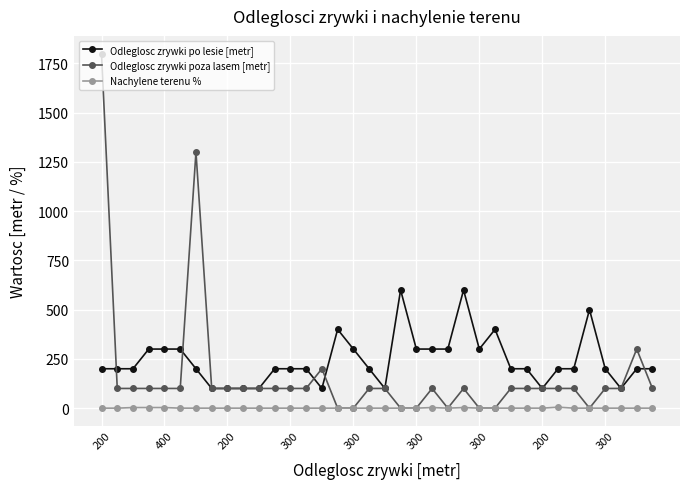

What are all the series names shown in the legend?

Odleglosc zrywki po lesie [metr], Odleglosc zrywki poza lasem [metr], Nachylene terenu %